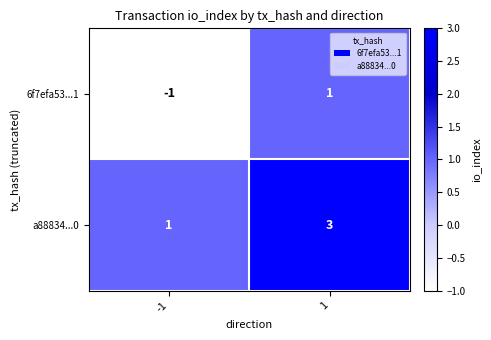

What is the approximate value of a88834...0 at 1?

3